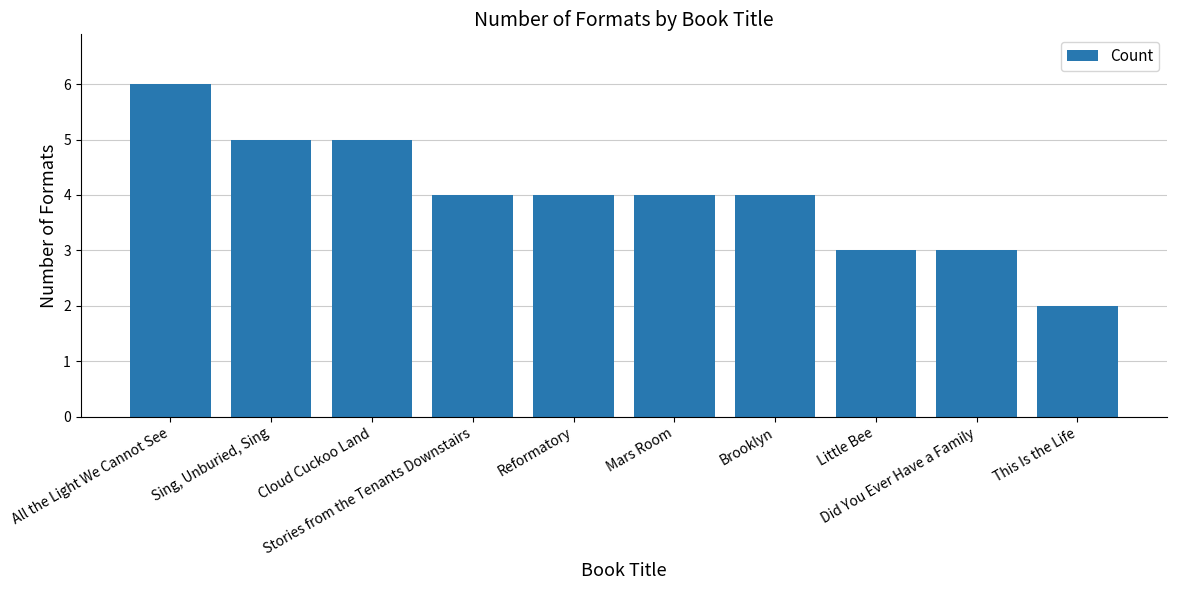

Which has a higher value, Little Bee or This Is the Life?

Little Bee